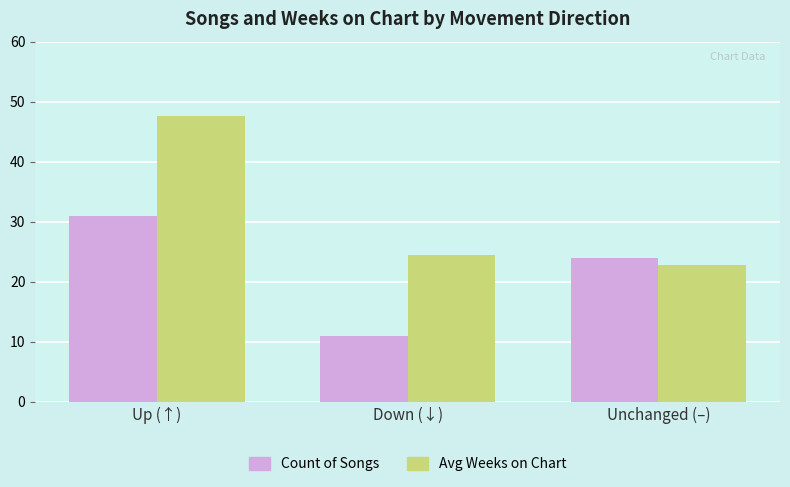

Reading right to left, list all the values displayed in this chart.

Count of Songs: Unchanged (–)=24.0	Down (↓)=11.0	Up (↑)=31.0
Avg Weeks on Chart: Unchanged (–)=22.8	Down (↓)=24.5	Up (↑)=47.6